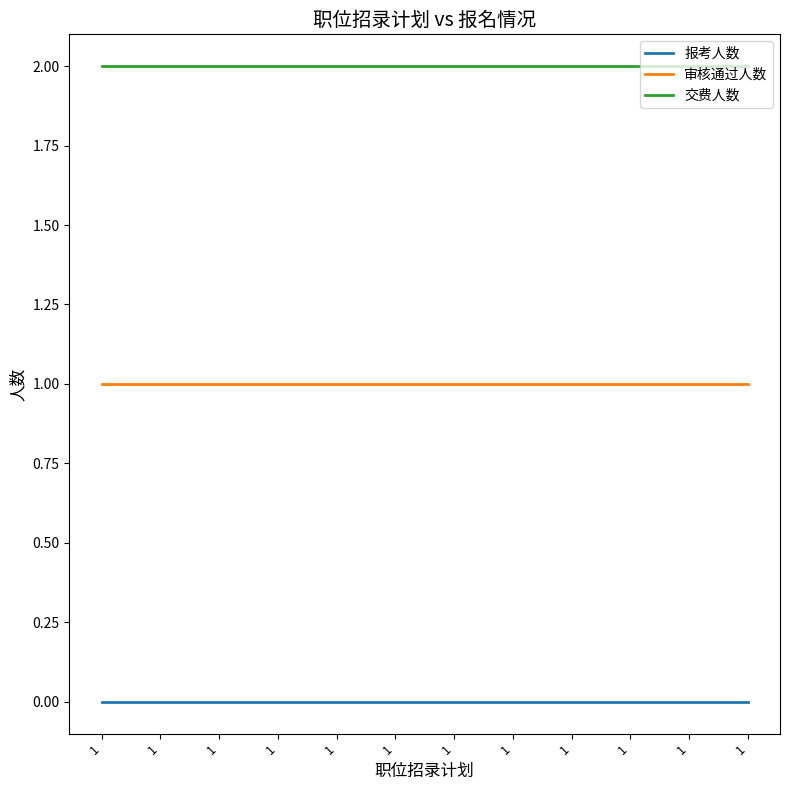

True or false: 审核通过人数 and 报考人数 cross at least once.

False